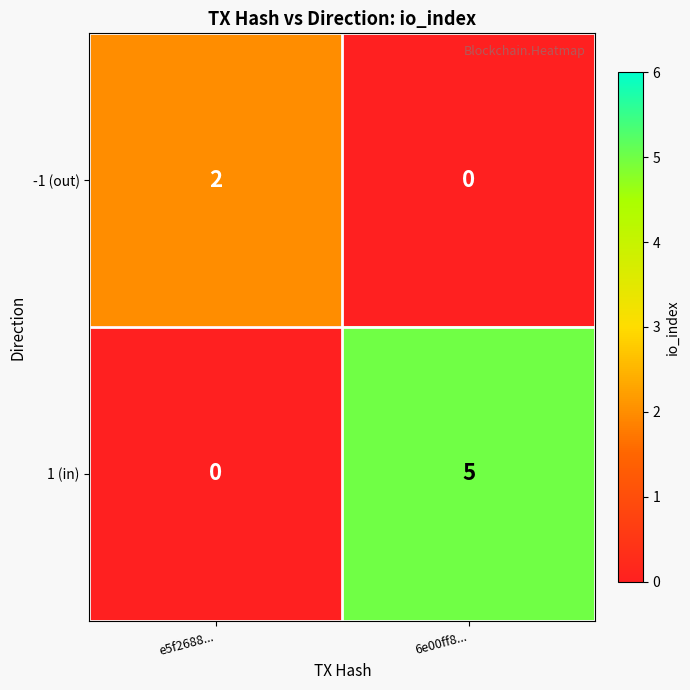

Which series has the largest range (max minus min)?

1 (in)